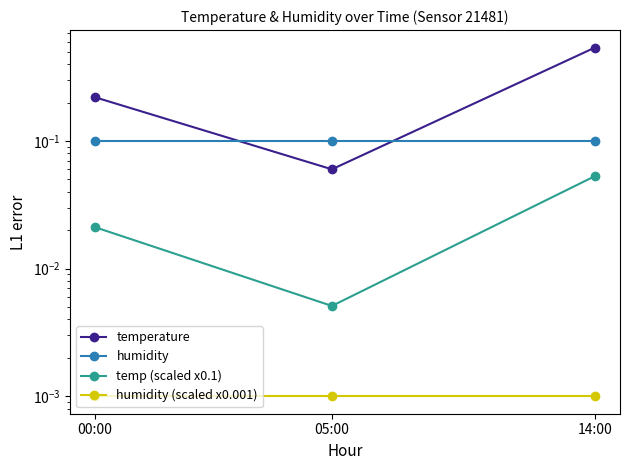

Does the chart have visible grid lines?

No